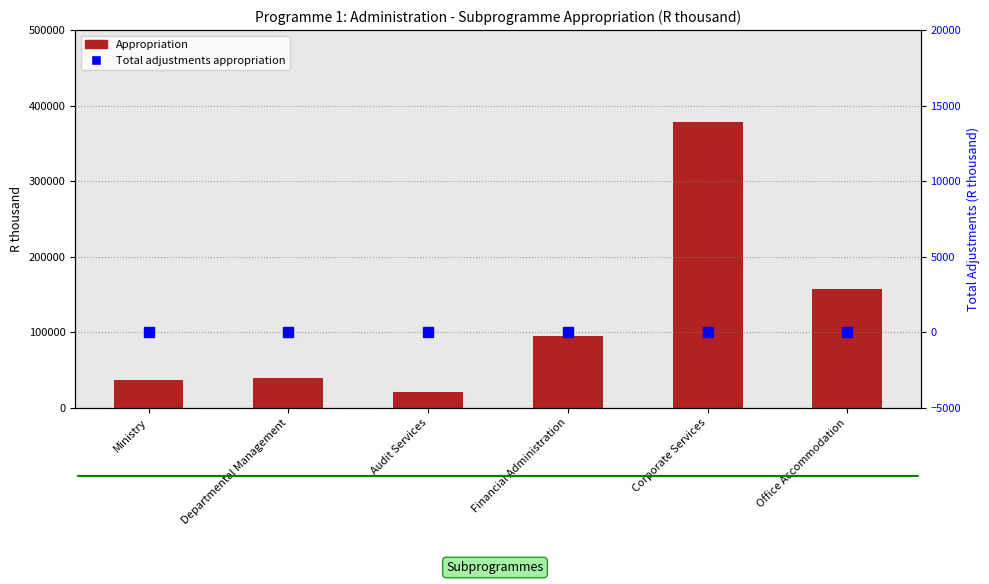

Rank the series by their average value, from highest to lowest.

Appropriation, Total adjustments appropriation